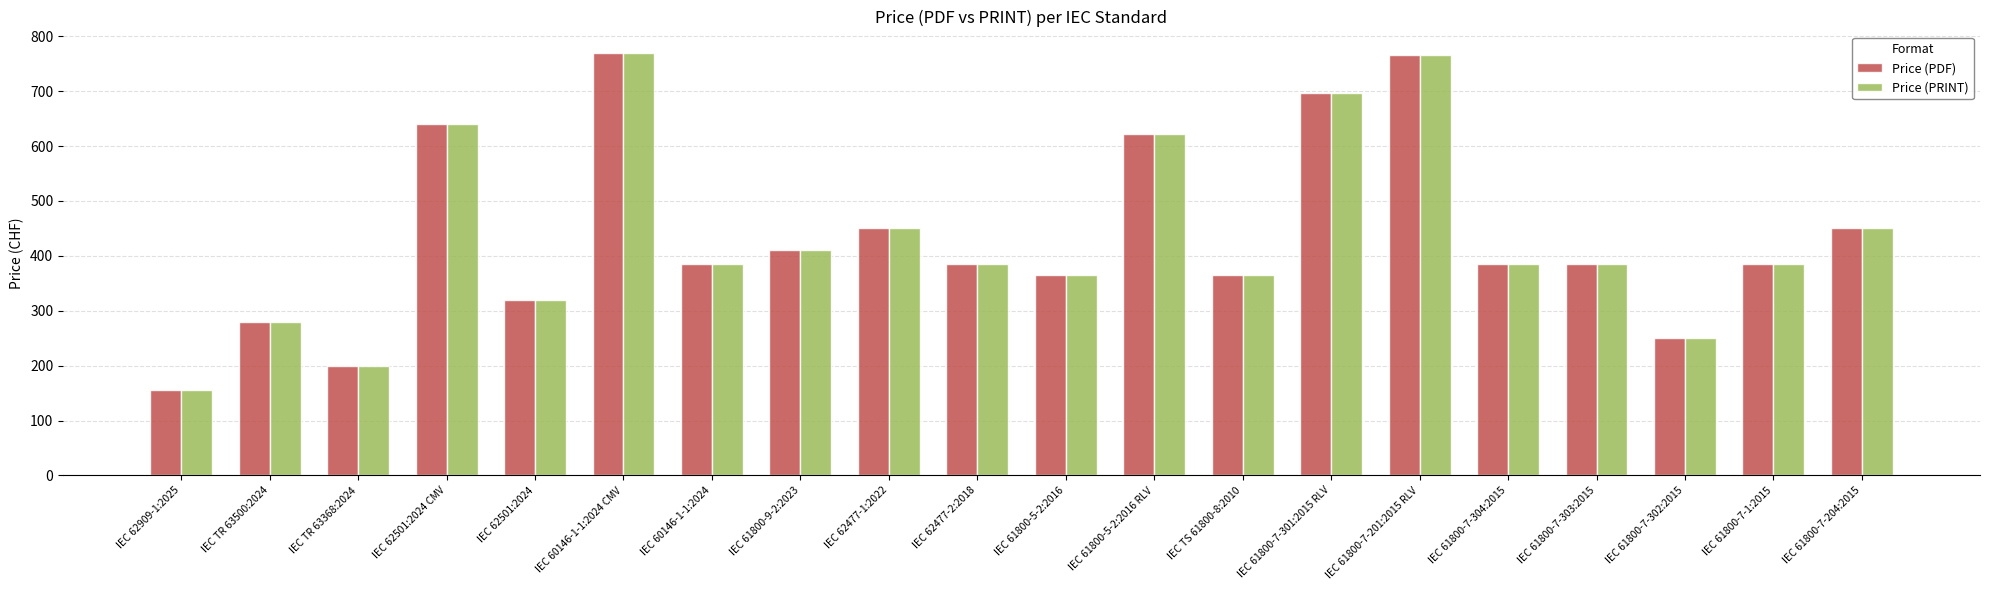

True or false: Price (PDF) has a value of 153 at IEC 61800-5-2:2016 RLV.

False